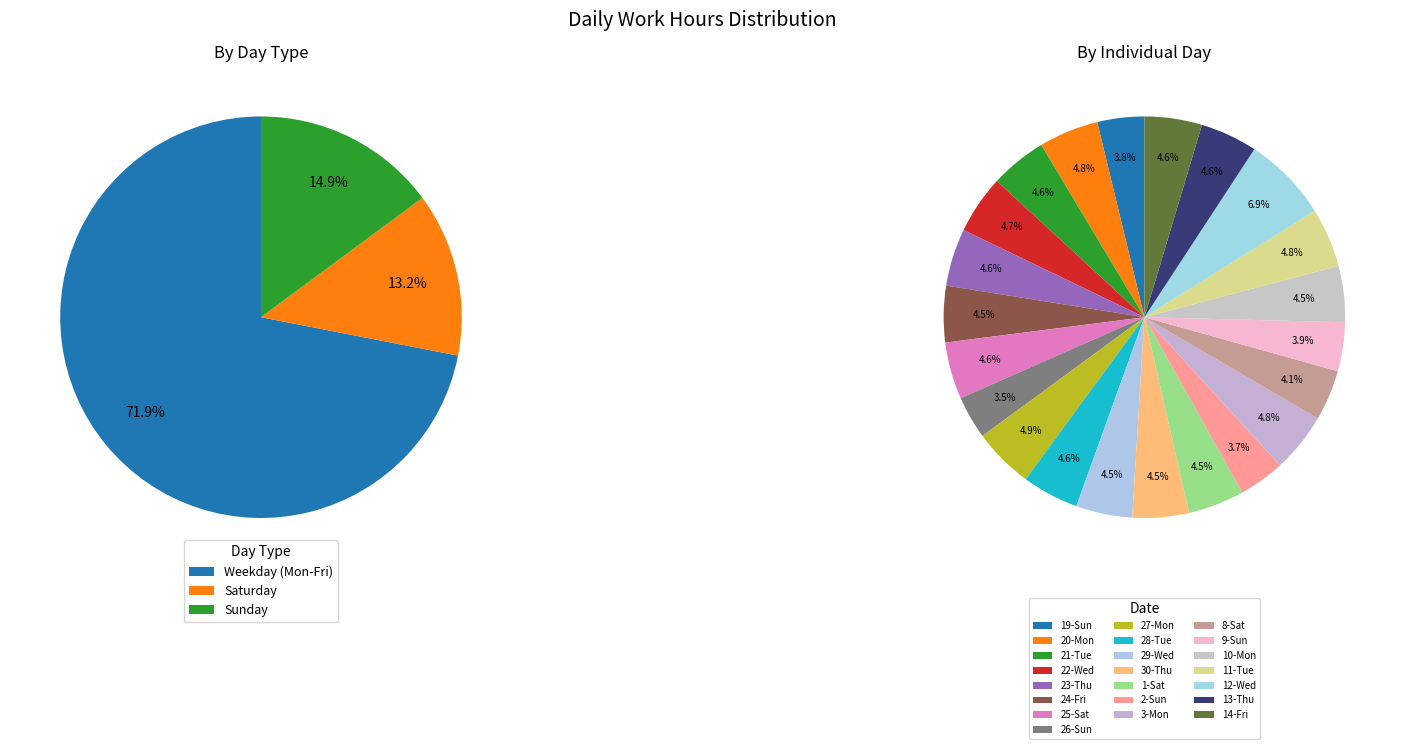

The 27-Mon slice represents 5% of the pie. True or false?

True